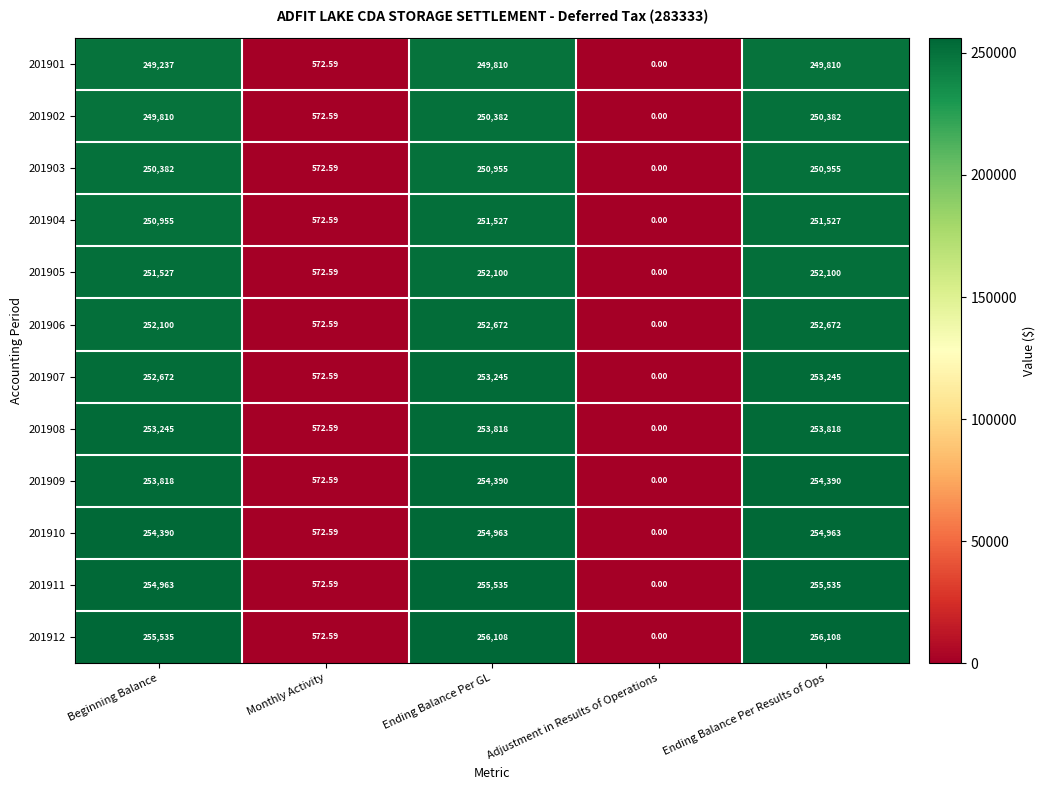

At which label does 201901 reach its minimum?

Adjustment in Results of Operations